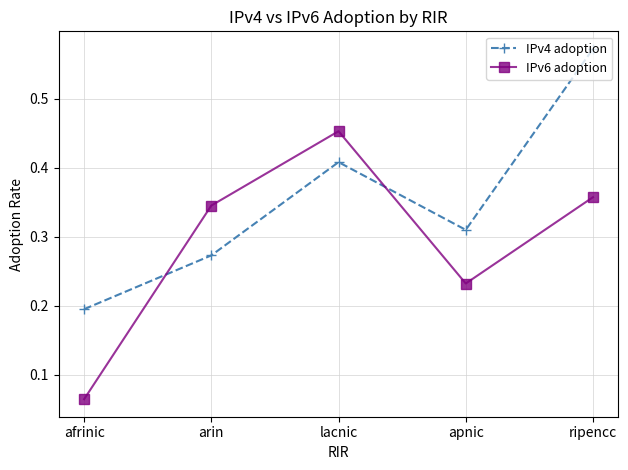

True or false: IPv6 adoption has a value of 0.2 at arin.

False